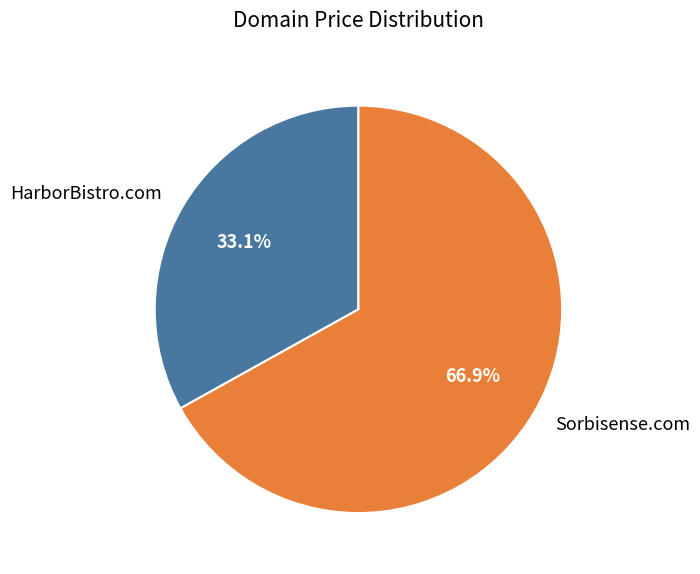

Which category has the biggest portion of the pie?

Sorbisense.com